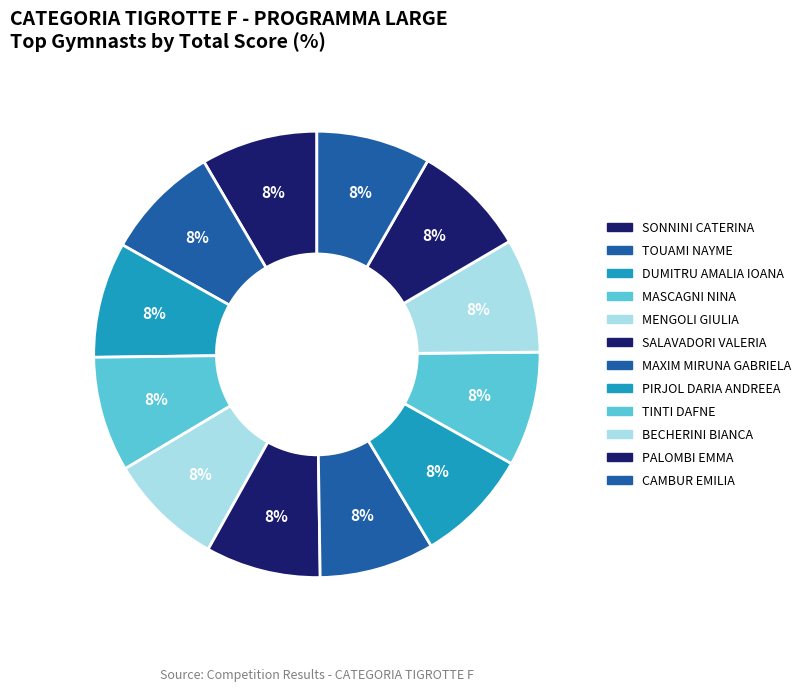

Approximately how many times larger is the value at TINTI DAFNE compared to DUMITRU AMALIA IOANA?

1.0